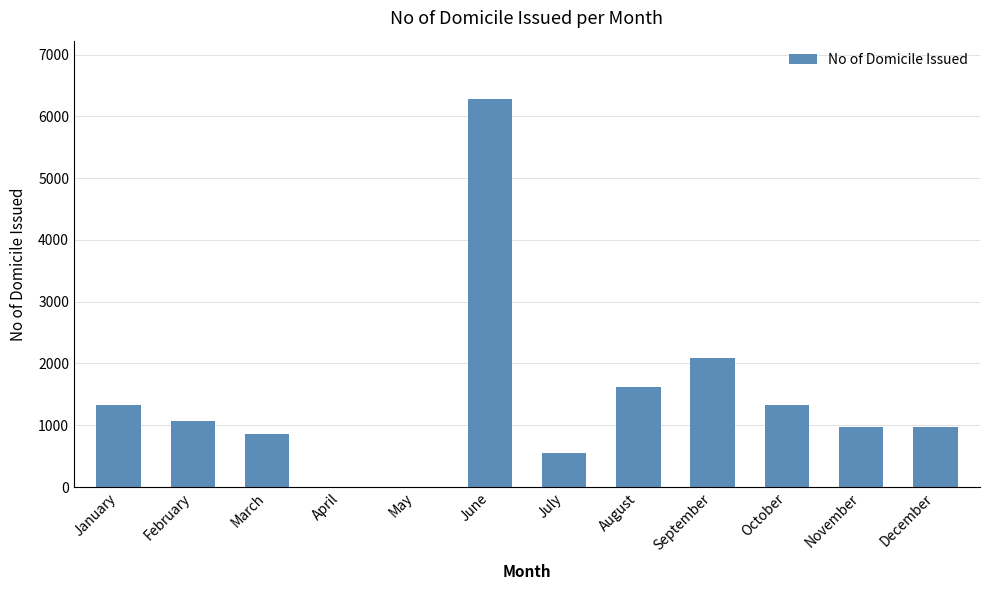

The value at April is 0. True or false?

True